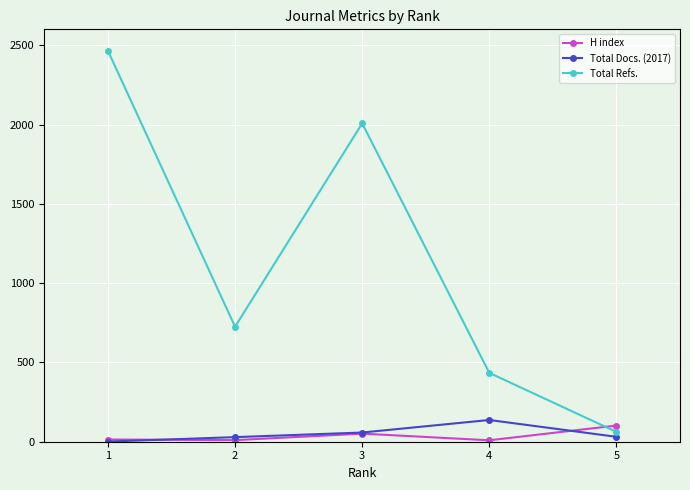

Which series has the largest range (max minus min)?

Total Refs.